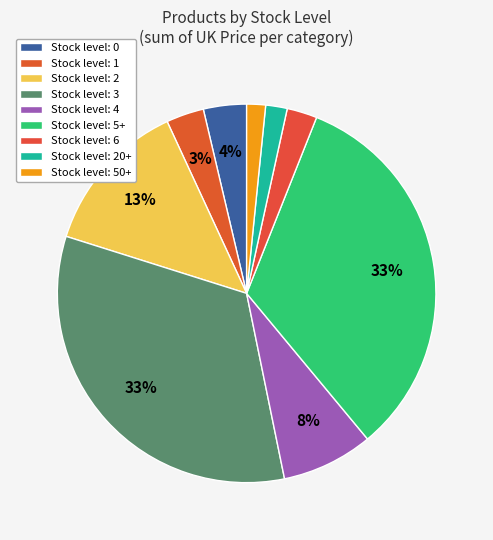

Count the number of slices in the pie.

9